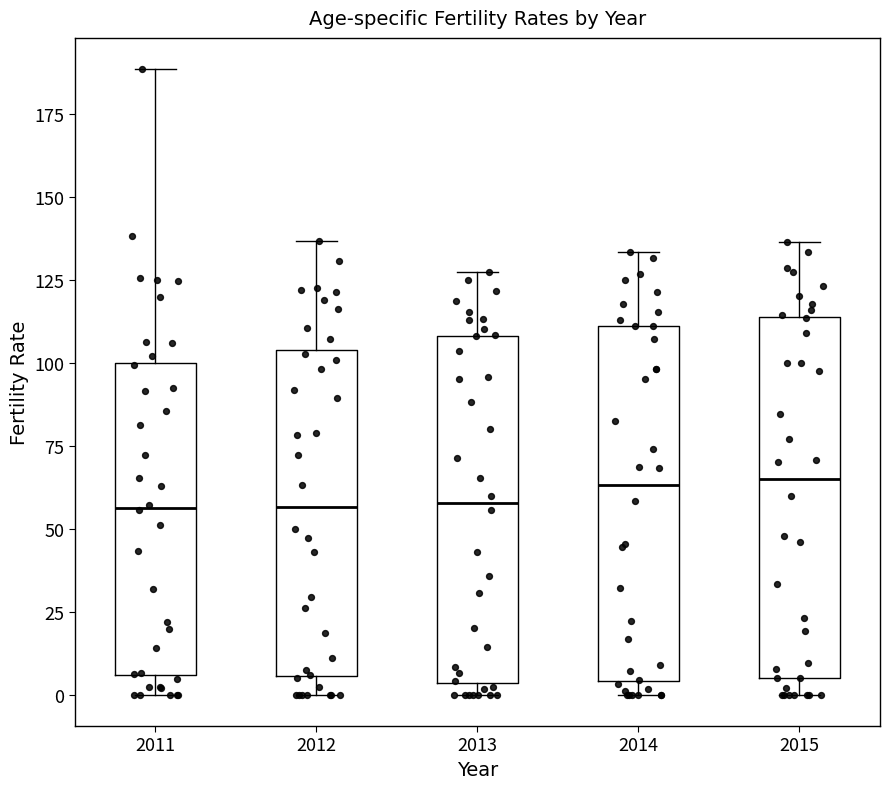

Reading left to right, read every box against the y-axis: the position of its median line, the range the box covers, and the ends of its whiskers. The values are not printed on the chart, so give them approximately, as read against the axis.

2011: median 55, box 5 to 100, whiskers 0 to 190
2012: median 55, box 5 to 105, whiskers 0 to 135
2013: median 60, box 5 to 110, whiskers 0 to 125
2014: median 65, box 5 to 110, whiskers 0 to 135
2015: median 65, box 5 to 115, whiskers 0 to 135